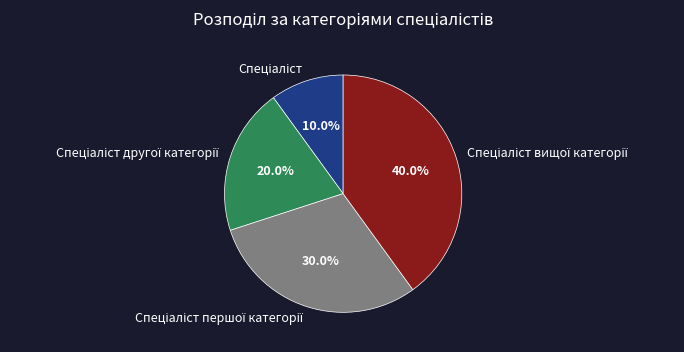

Is there any slice that represents more than half of the pie?

No